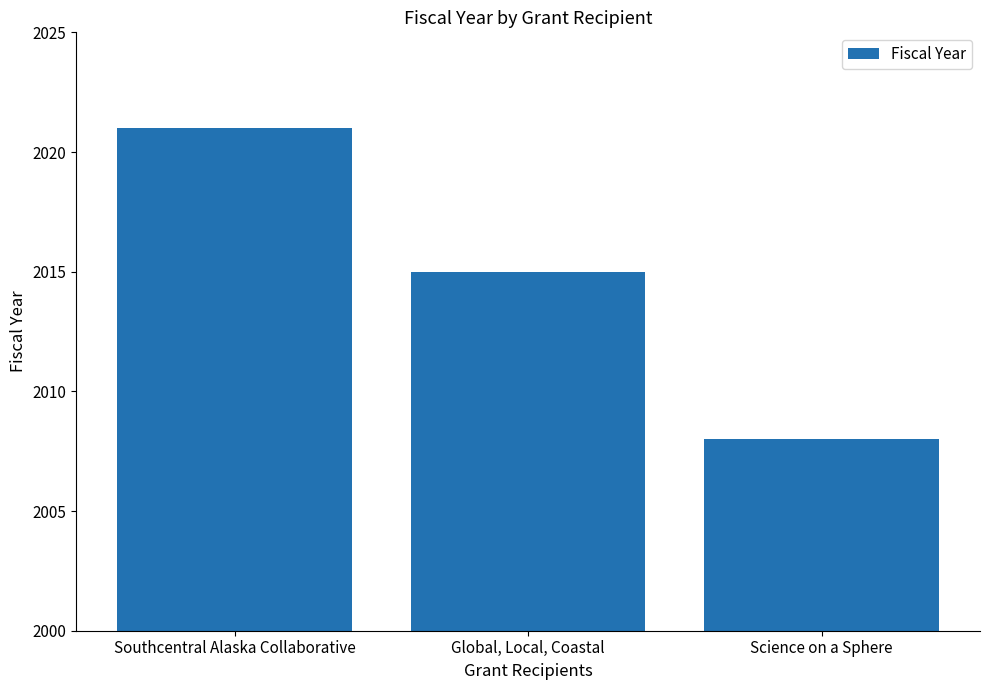

Reading right to left, extract all data points from this chart.

2008	2015	2021